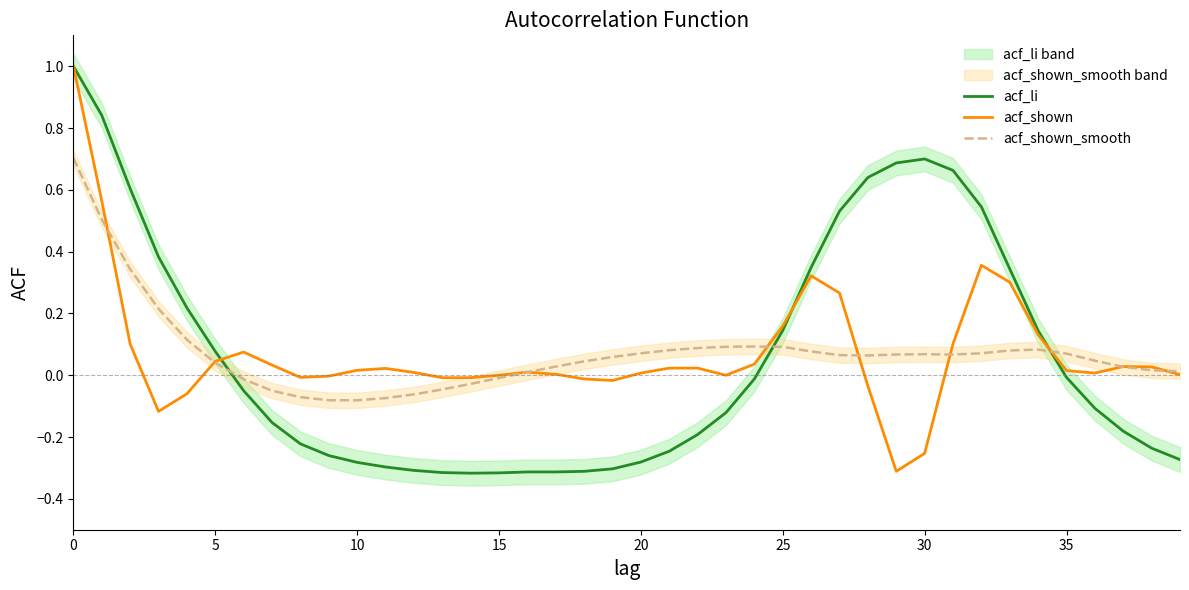

Rank the series at 27 from lowest to highest value.

acf_shown_smooth, acf_shown, acf_li